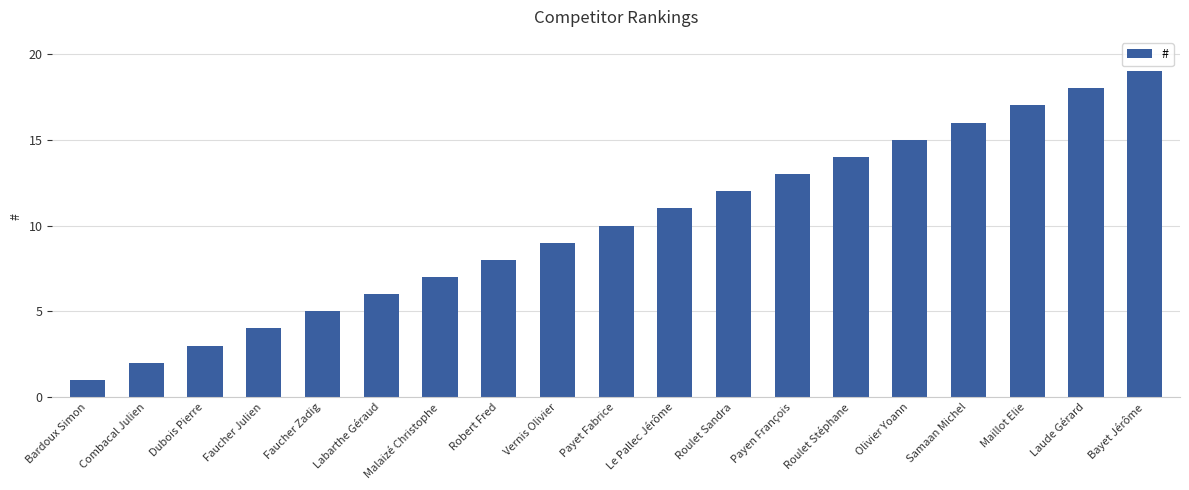

What is the value of the 3rd bar from the left?

3